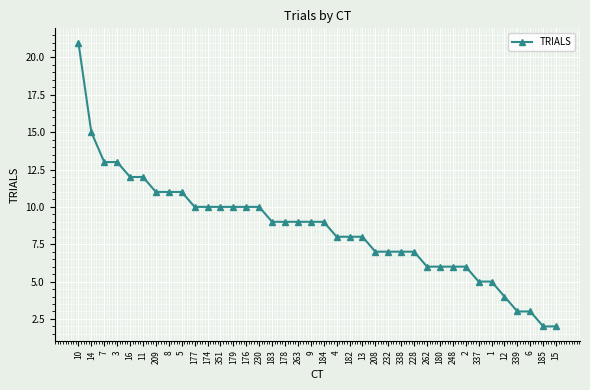

What is the maximum value shown in the chart?

21